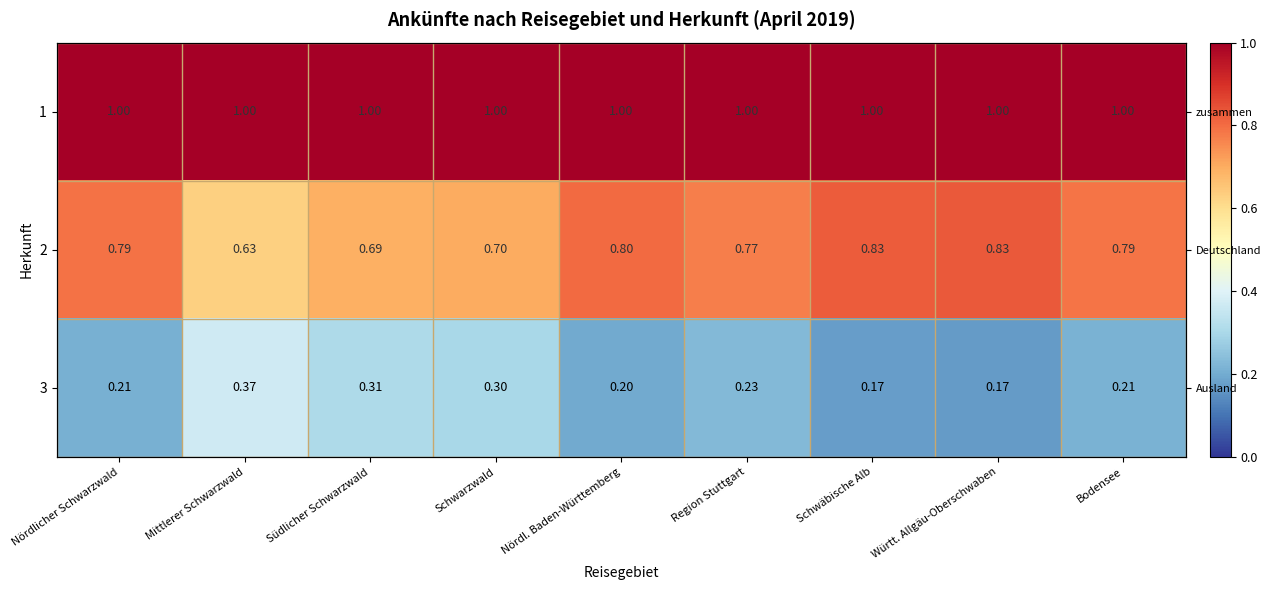

At how many categories does at least one series exceed 0?

9